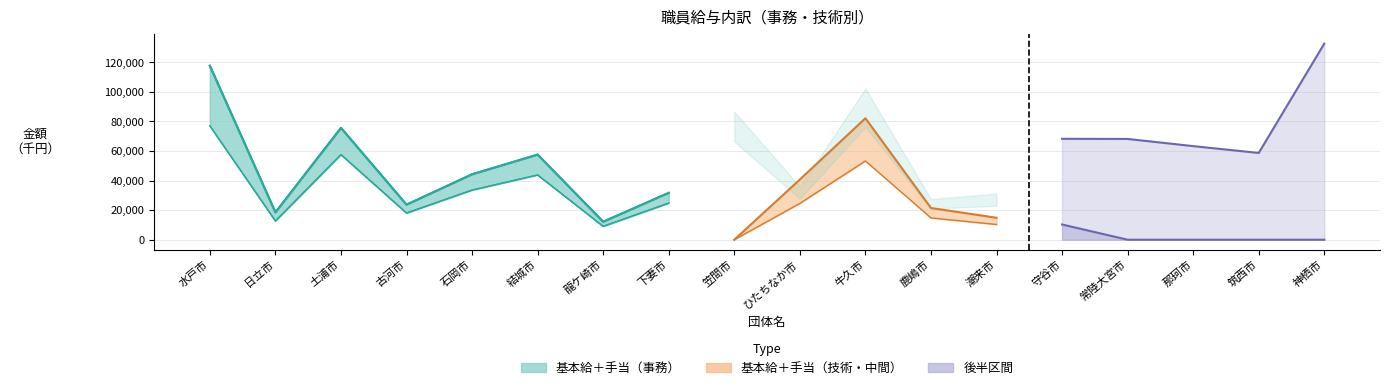

Between 筑西市 and 古河市, which is larger?

筑西市